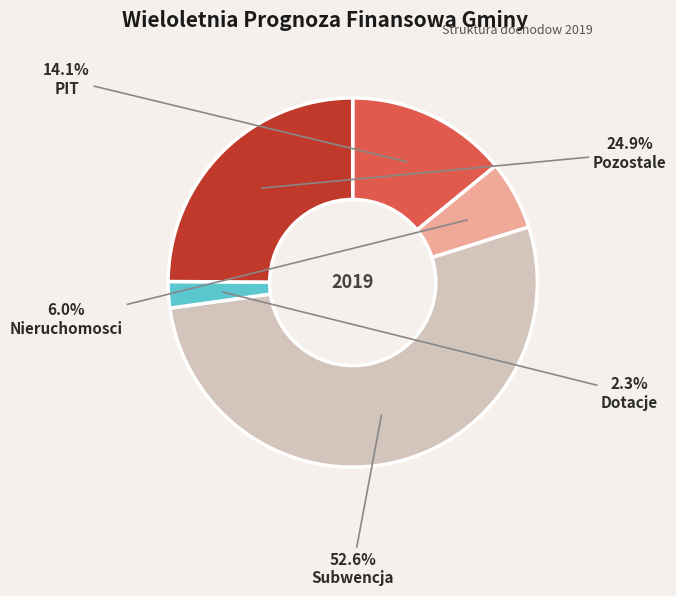

Count the number of slices in the pie.

5